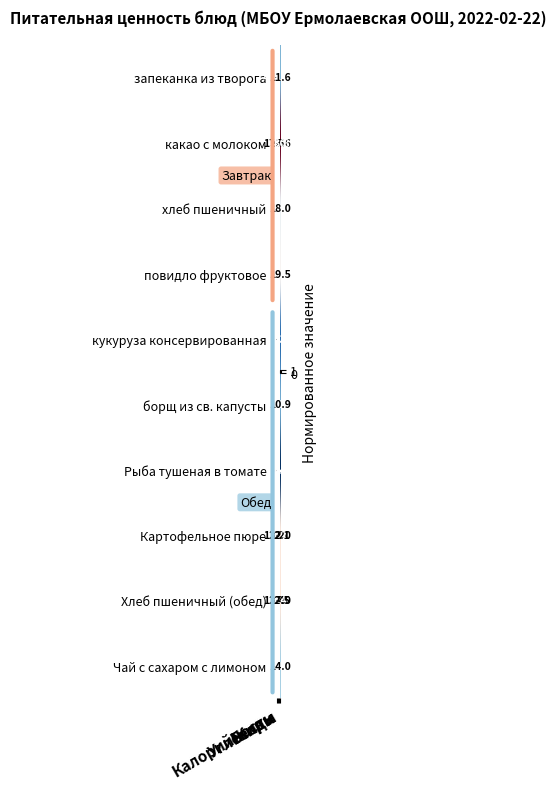

At which label does Хлеб пшеничный (обед) reach its minimum?

Жиры